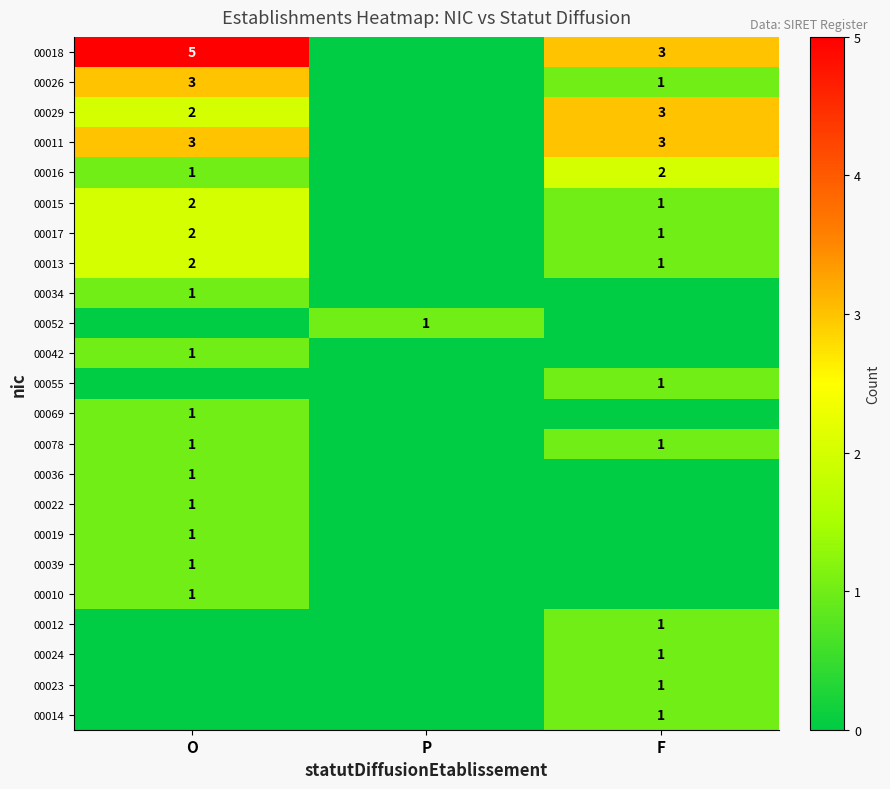

The value of 00015 at F is 1. True or false?

True